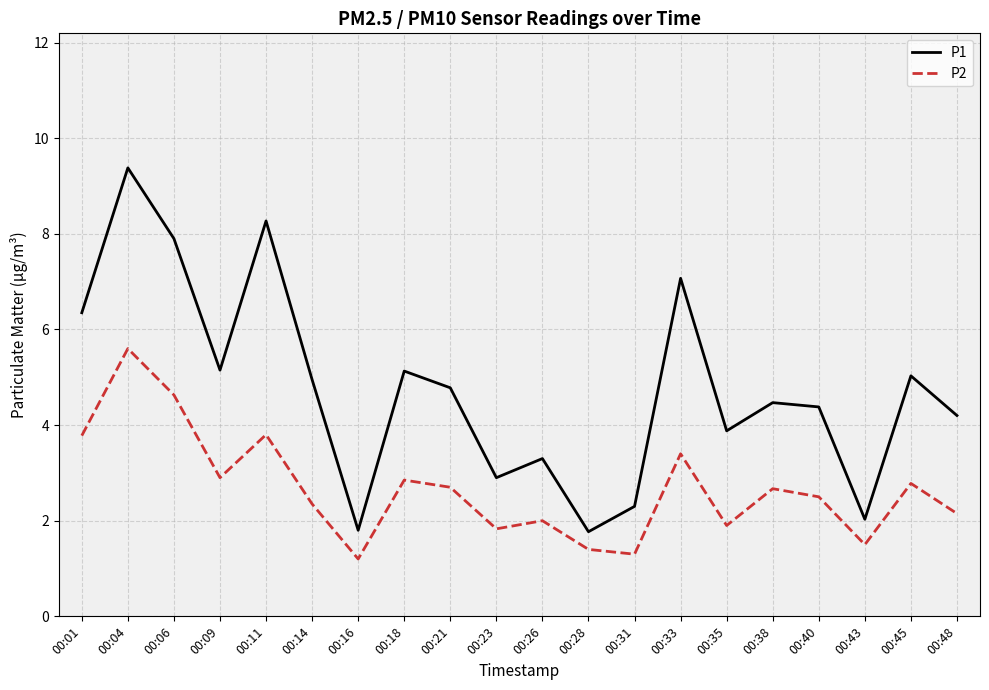

What is the maximum value for P2?

5.6